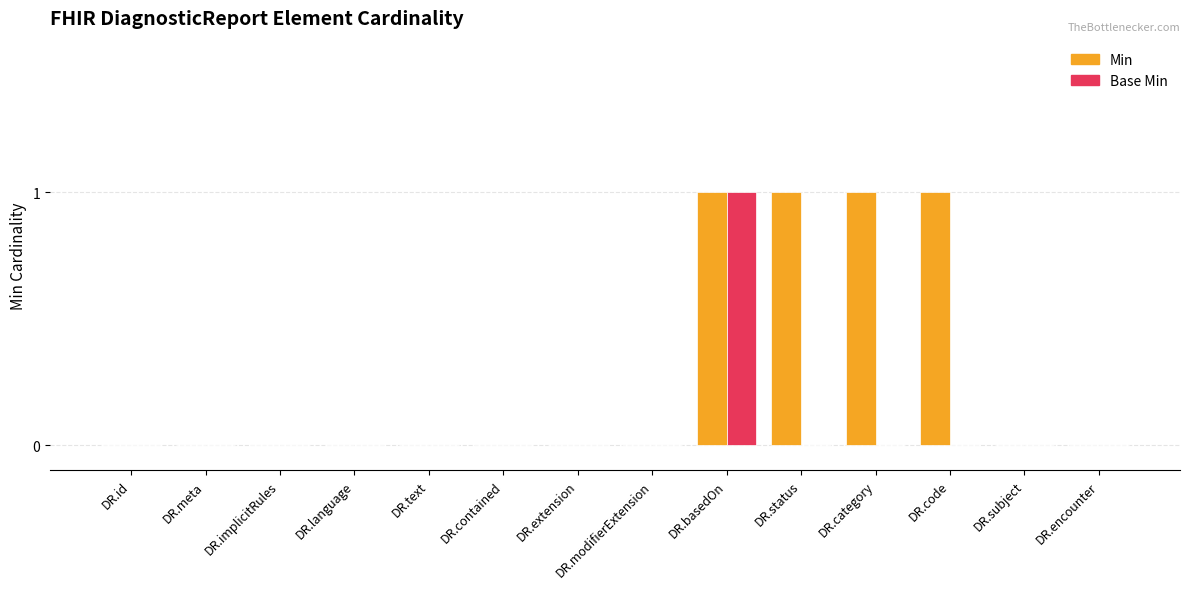

What are all the series names shown in the legend?

Min, Base Min